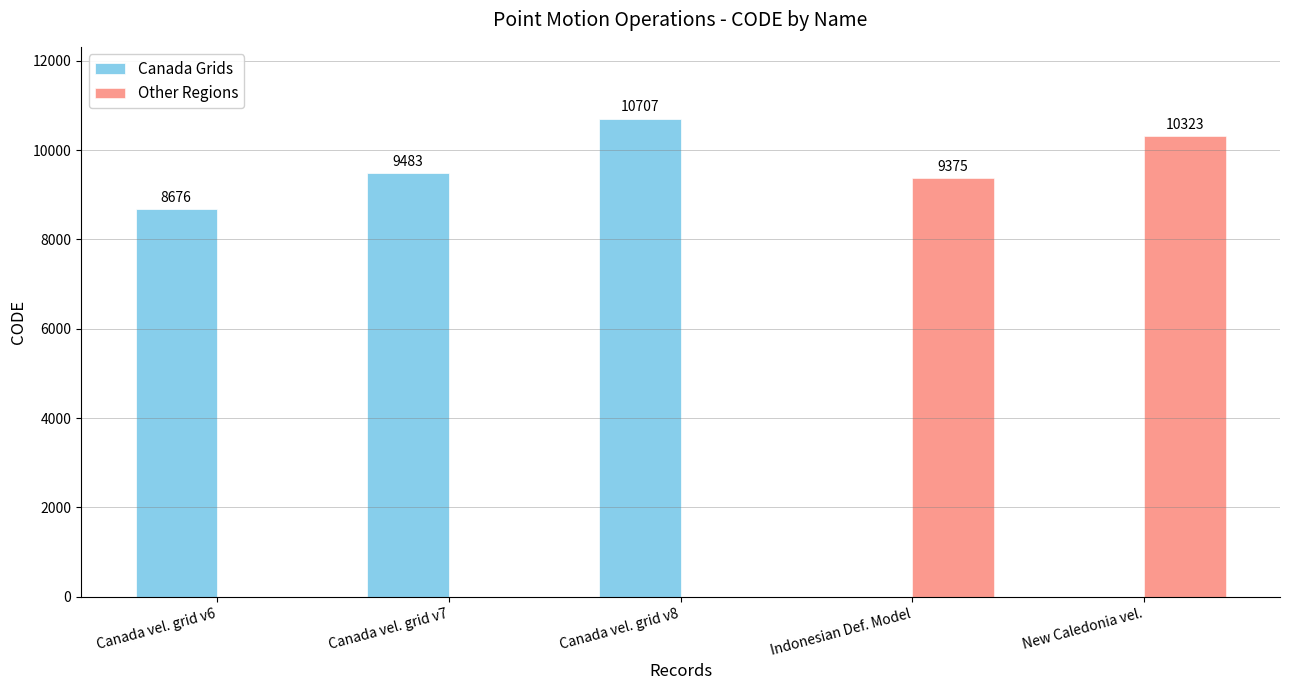

At which label is Canada Grids closest to 5353?

Canada vel. grid v6